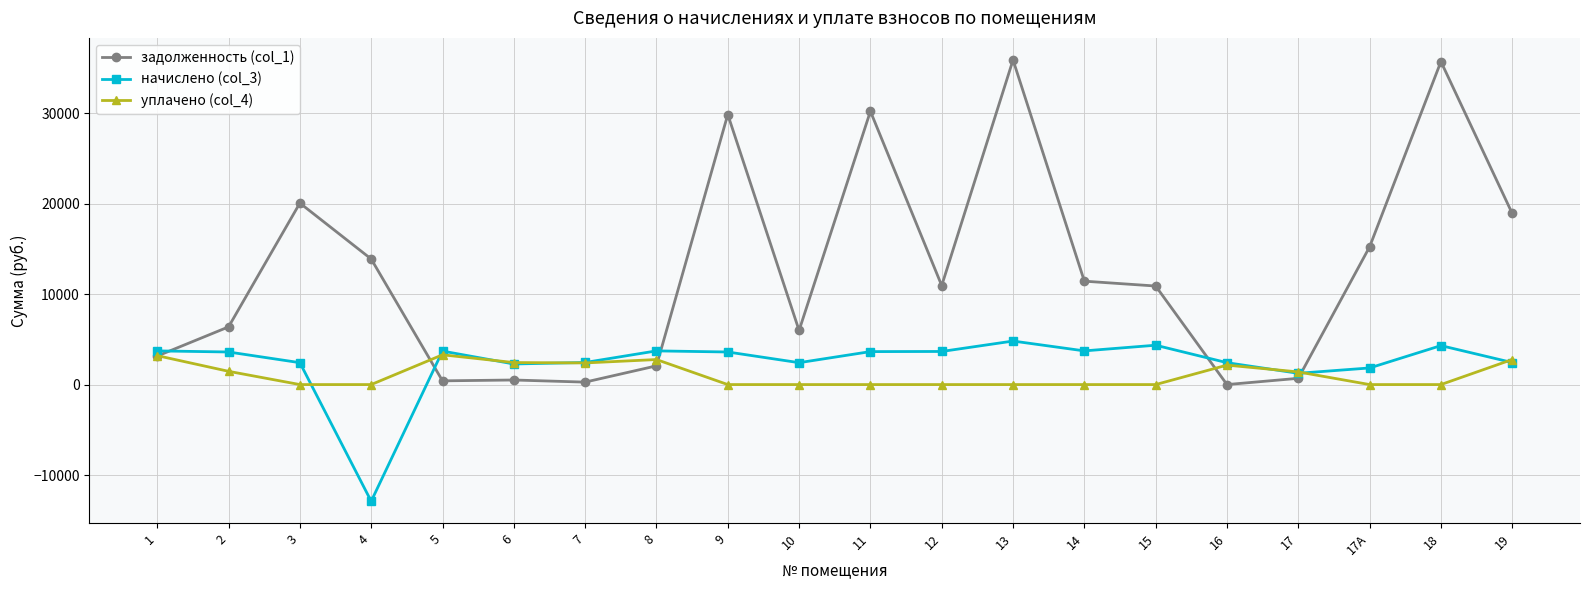

What is the lowest value of the начислено (col_3) series?

-12894.8